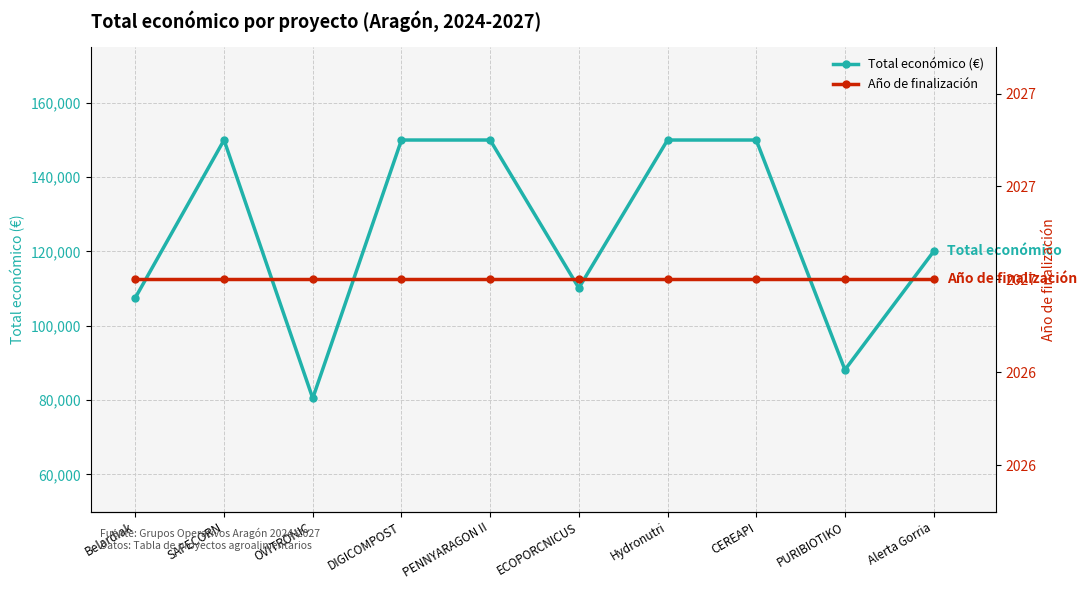

Does the chart have visible grid lines?

Yes